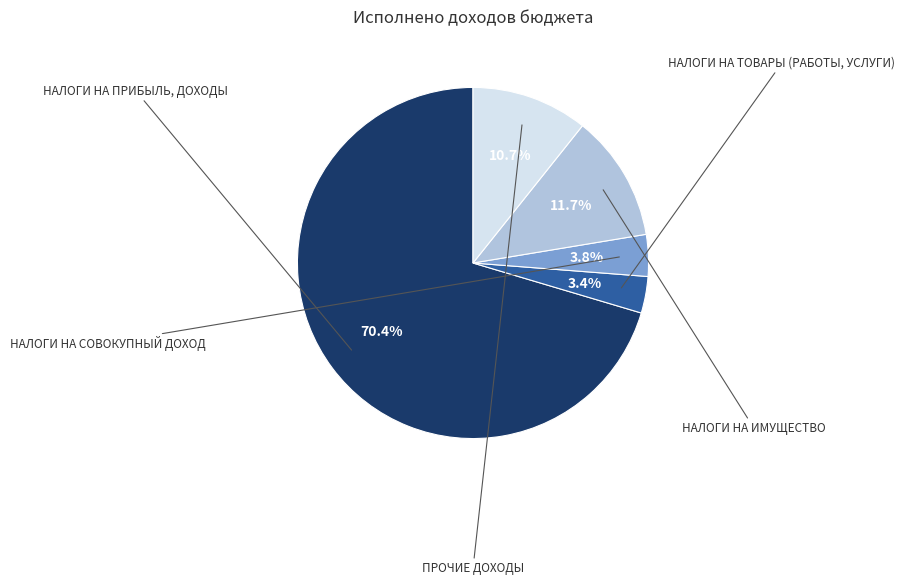

Is it true that НАЛОГИ НА ТОВАРЫ (РАБОТЫ, УСЛУГИ) is 3% of the pie?

True